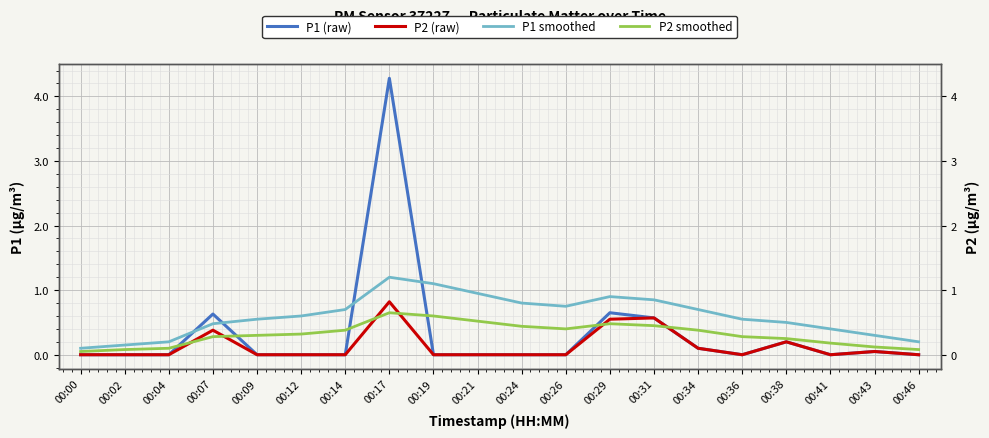

Count the number of data series in this chart.

4